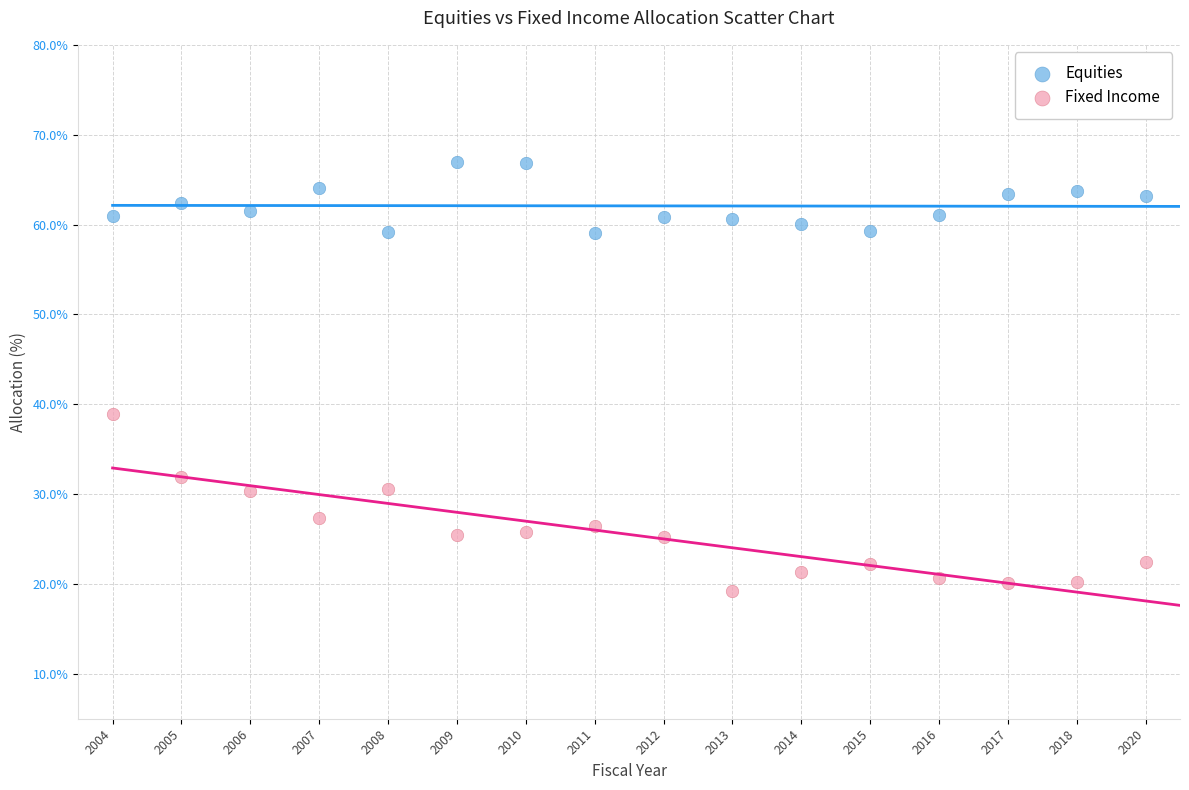

Across all series, what Y value is closest to 43?

38.9